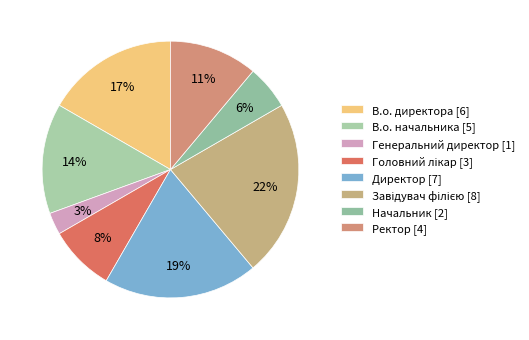

Combined, what portion of the pie is В.о. директора and В.о. начальника?

30.6%